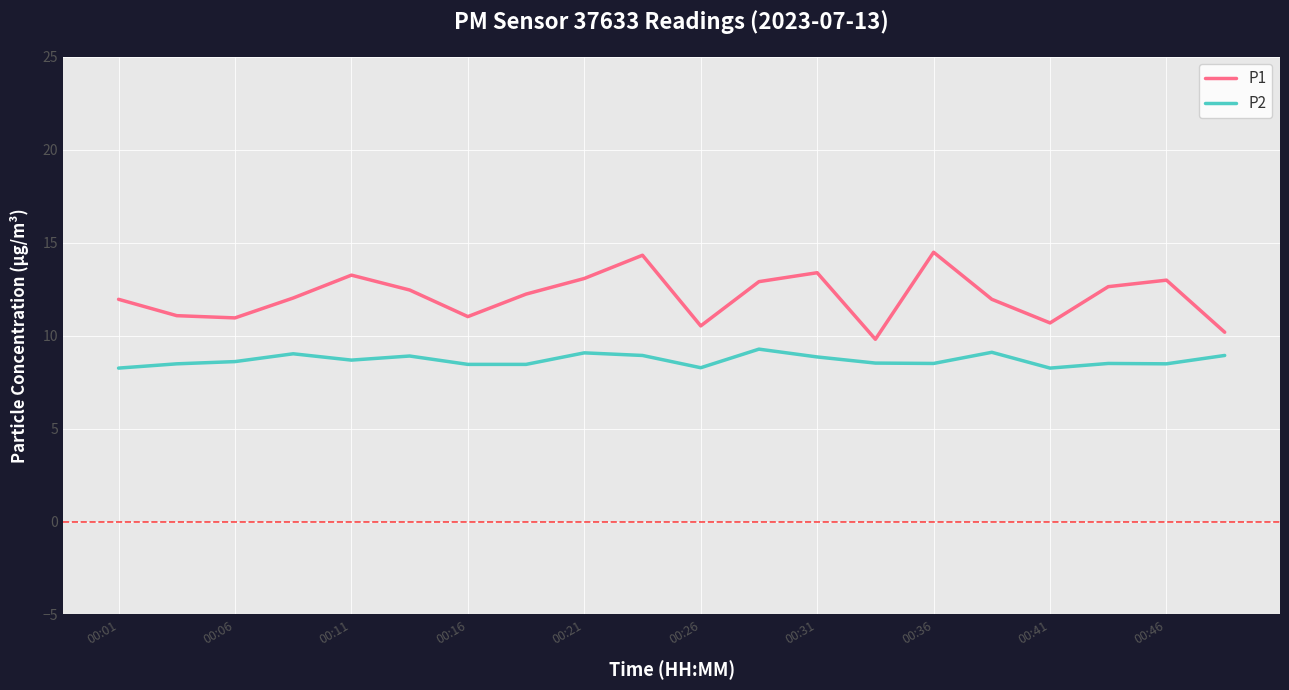

What is the difference between the maximum and minimum values in the P2 series?

1.0